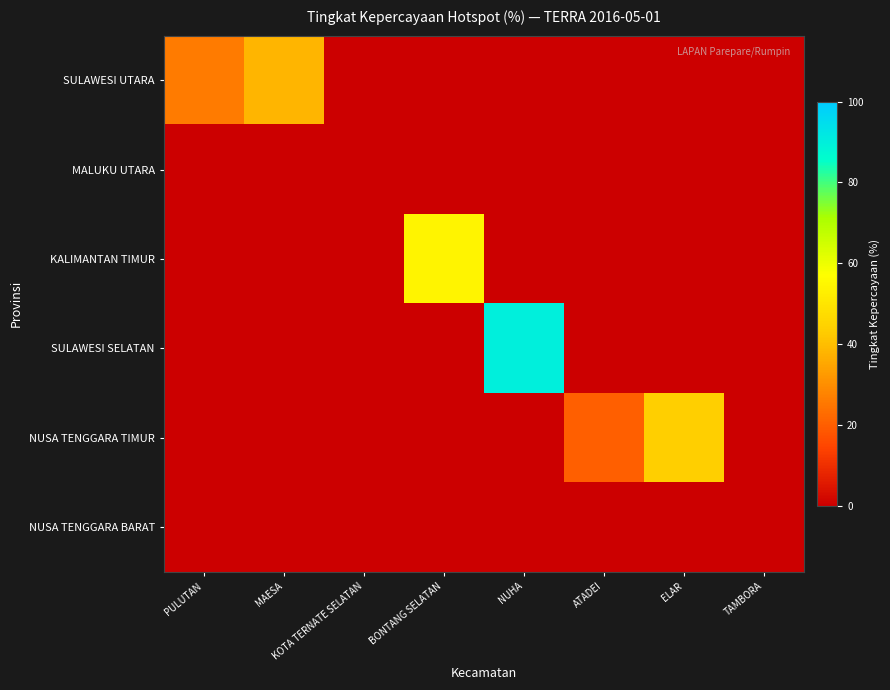

At TAMBORA, list the series in order from smallest to largest.

SULAWESI UTARA, MALUKU UTARA, KALIMANTAN TIMUR, SULAWESI SELATAN, NUSA TENGGARA TIMUR, NUSA TENGGARA BARAT